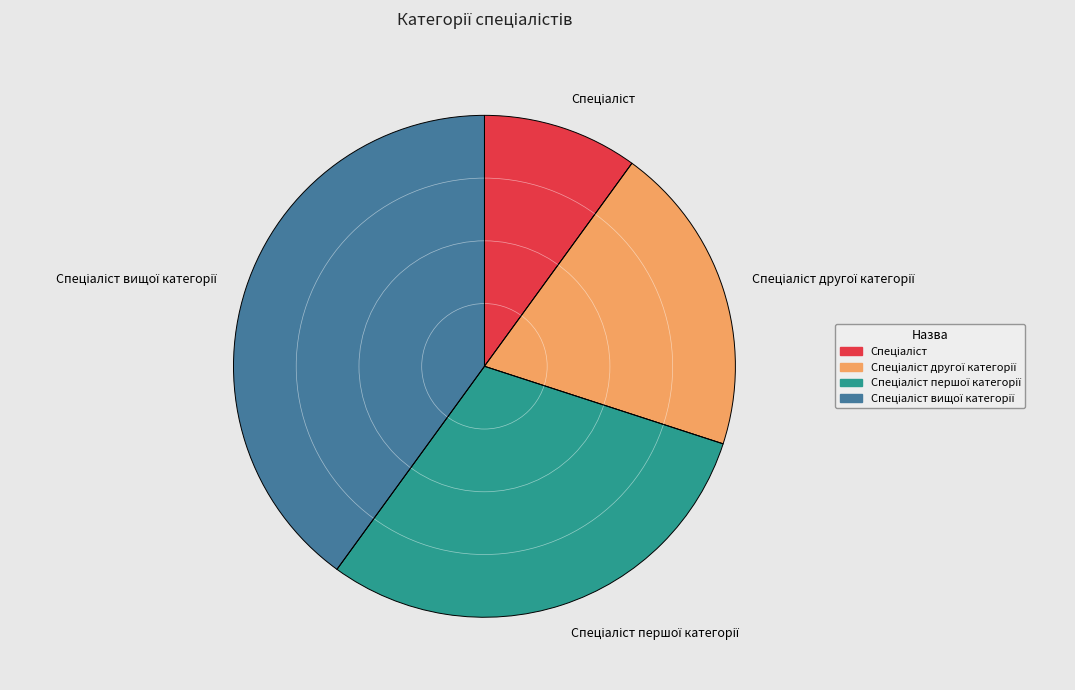

Does any single category account for the majority?

No